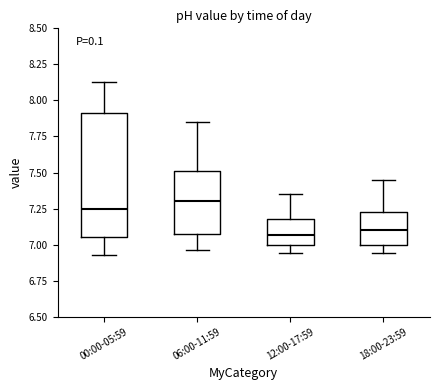

Where is the lower edge of the box for 06:00-11:59 on the y-axis? The values are not printed on the chart, so give them approximately, as read against the axis.

7.05